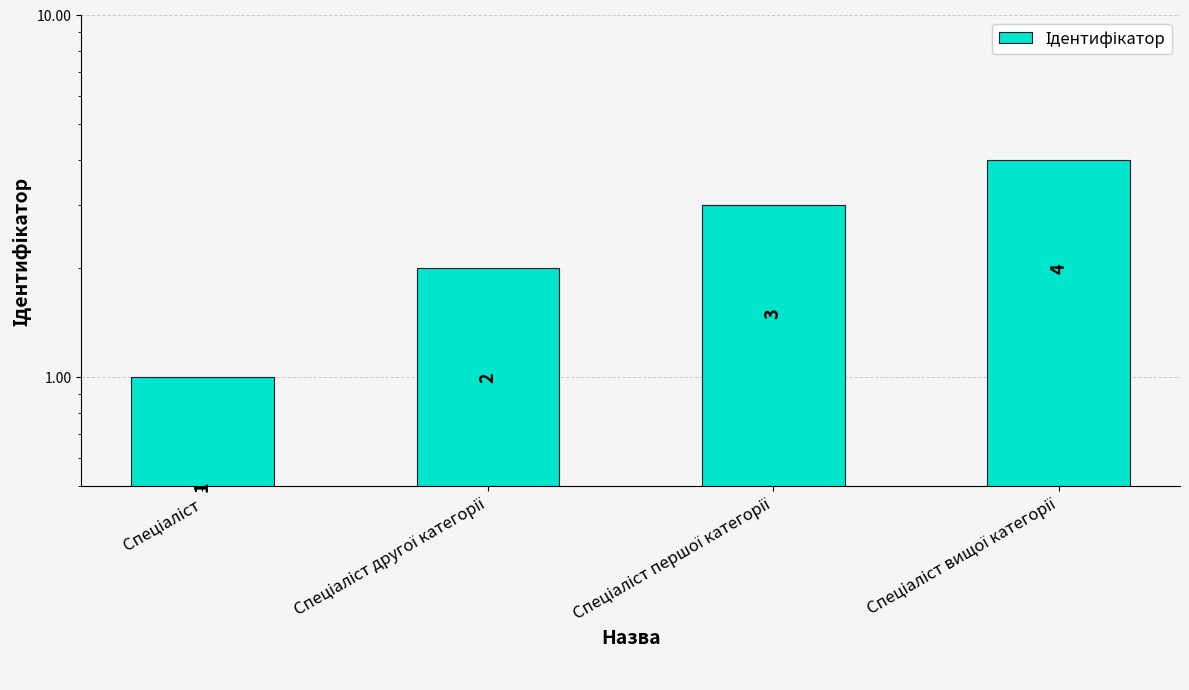

Which label corresponds to the largest value in the chart?

Спеціаліст вищої категорії